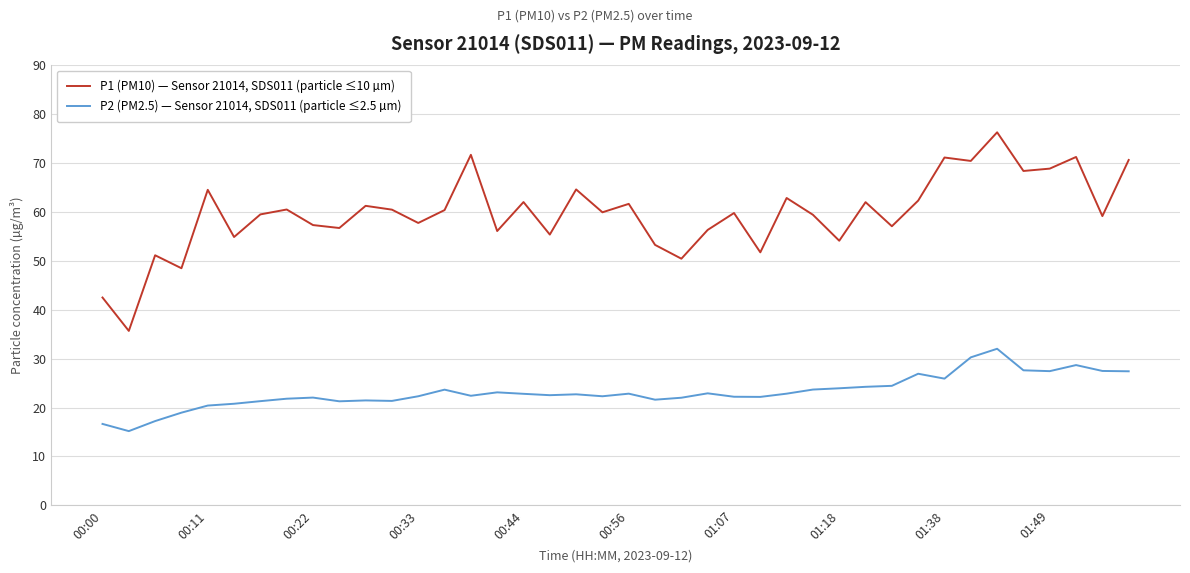

Which series has the largest range (max minus min)?

P1 (PM10) — Sensor 21014, SDS011 (particle ≤10 µm)